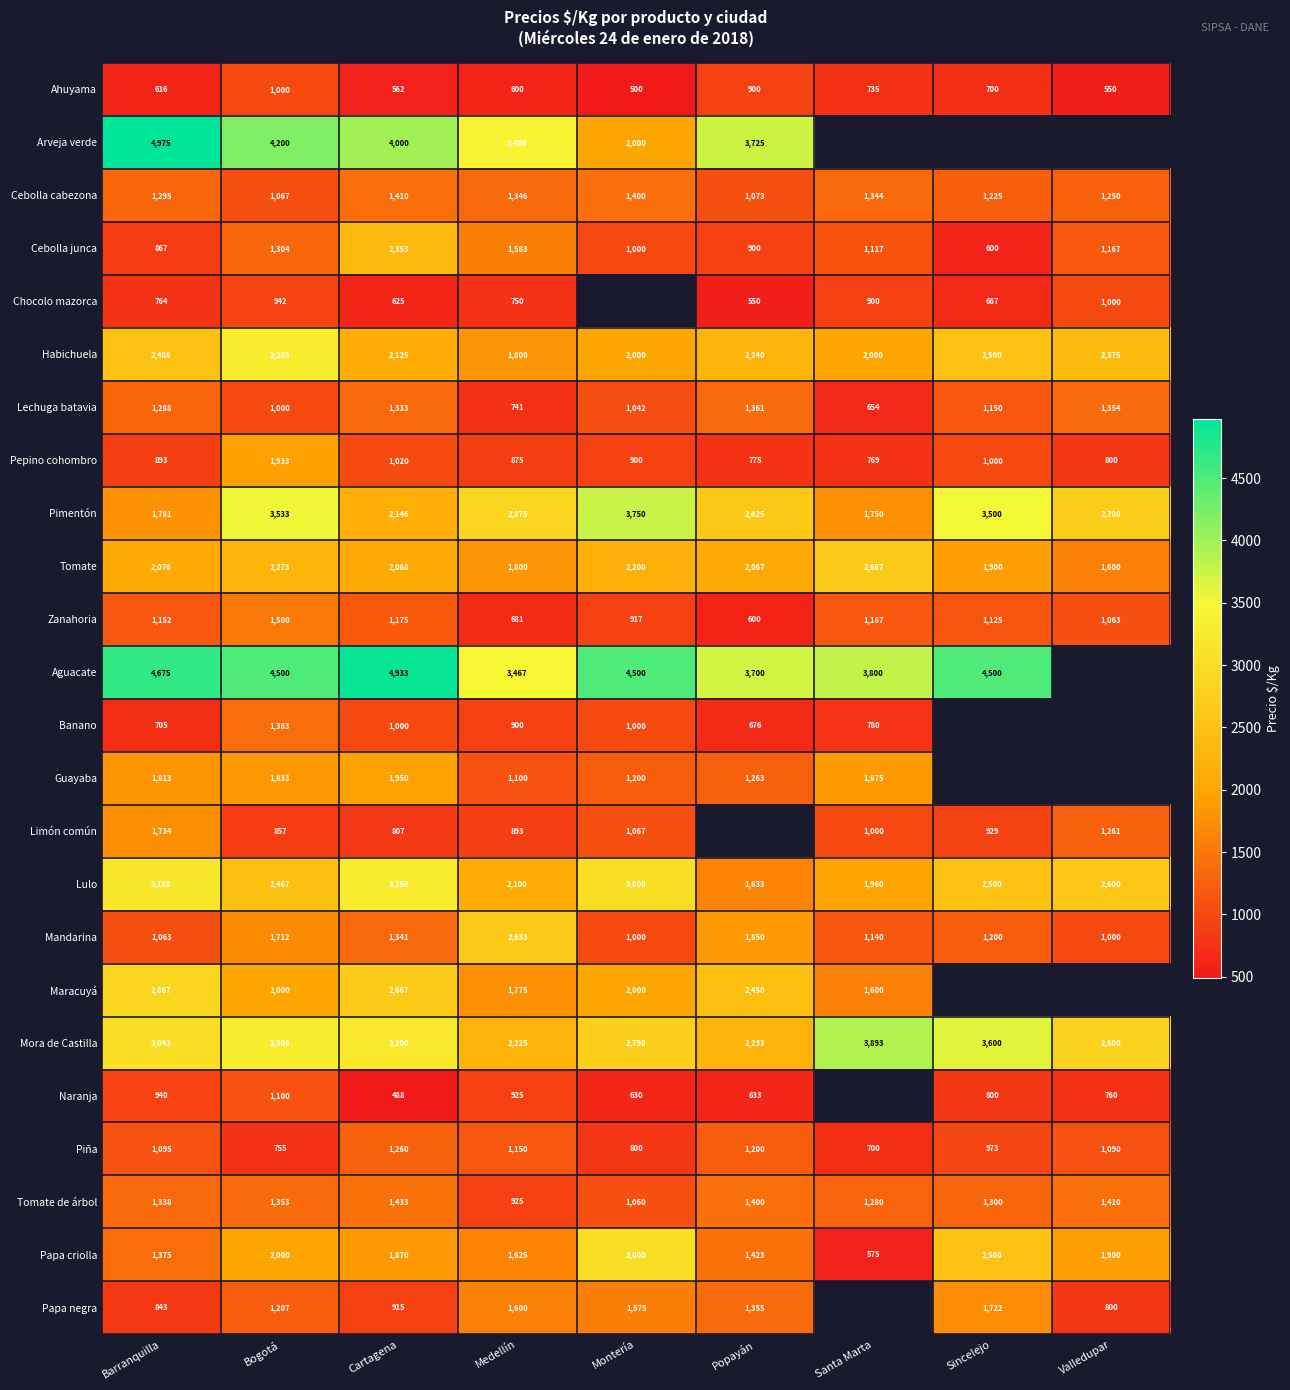

List the labels in order of Lechuga batavia value, largest first.

Popayán, Valledupar, Cartagena, Barranquilla, Sincelejo, Montería, Bogotá, Medellín, Santa Marta